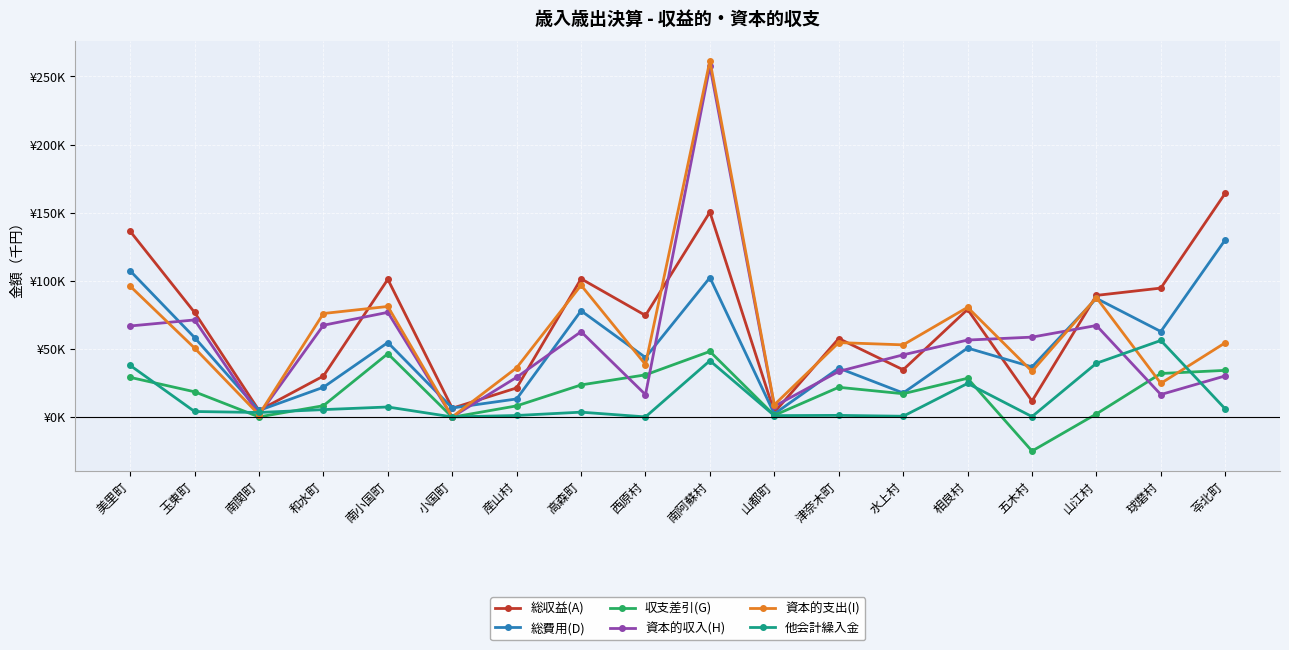

True or false: 他会計繰入金 has more than 2 points higher than both neighbors.

True